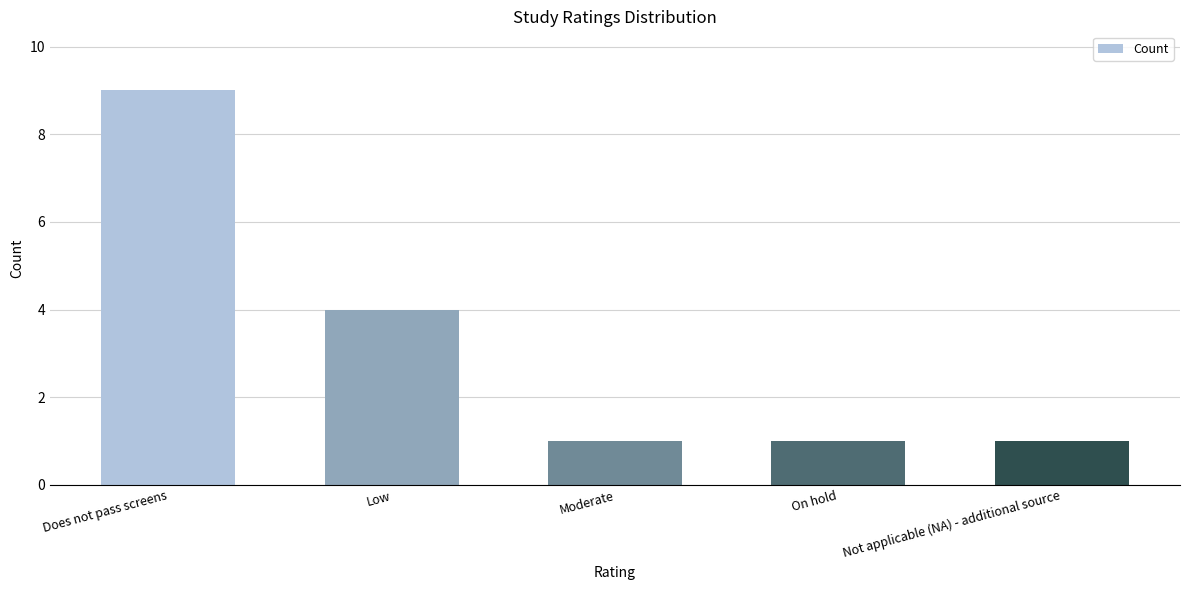

What is the greatest value displayed?

9